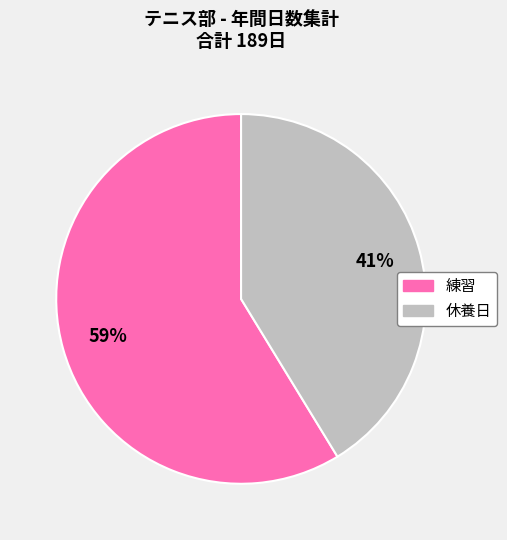

Does 休養日 account for over 50% of the chart?

No